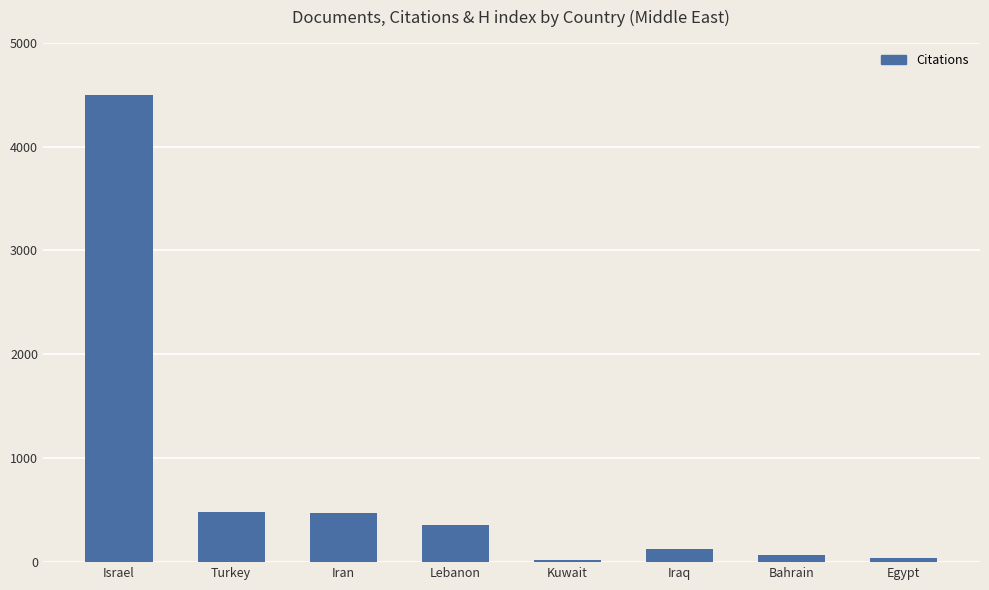

What is the average value?

758